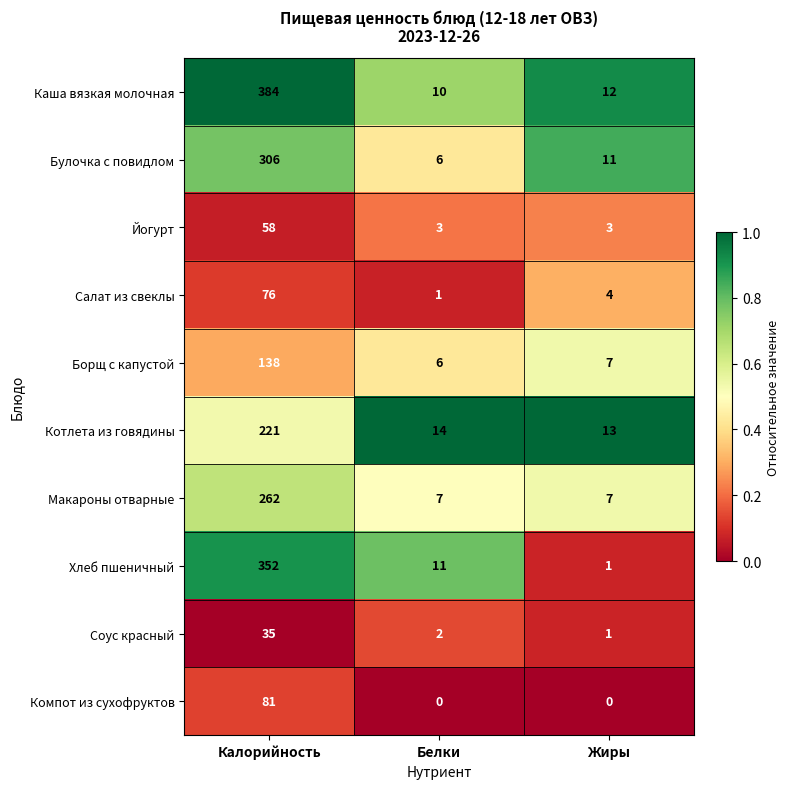

Which series has the largest total across all categories?

Каша вязкая молочная